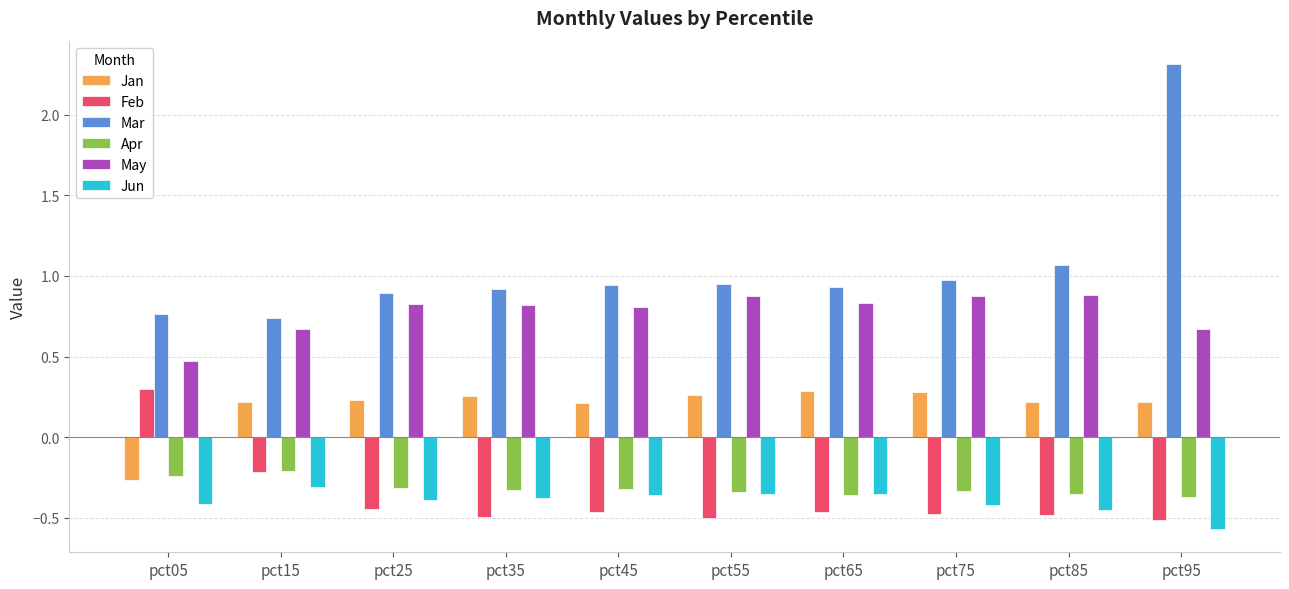

What is the difference between the maximum and minimum values in the Mar series?

1.6